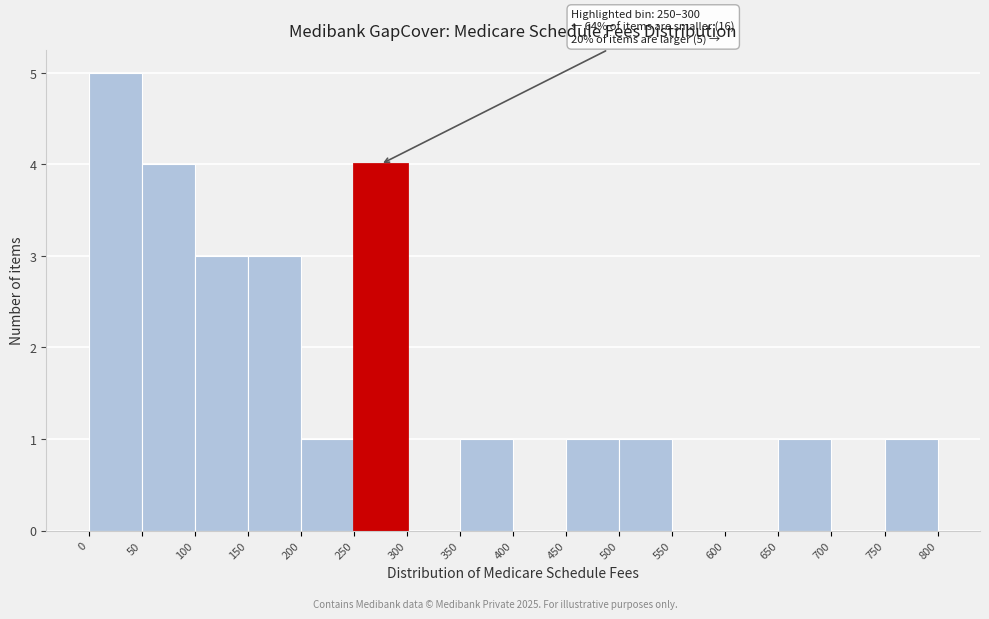

Over which range of the x-axis is the bar tallest?

0 to 50